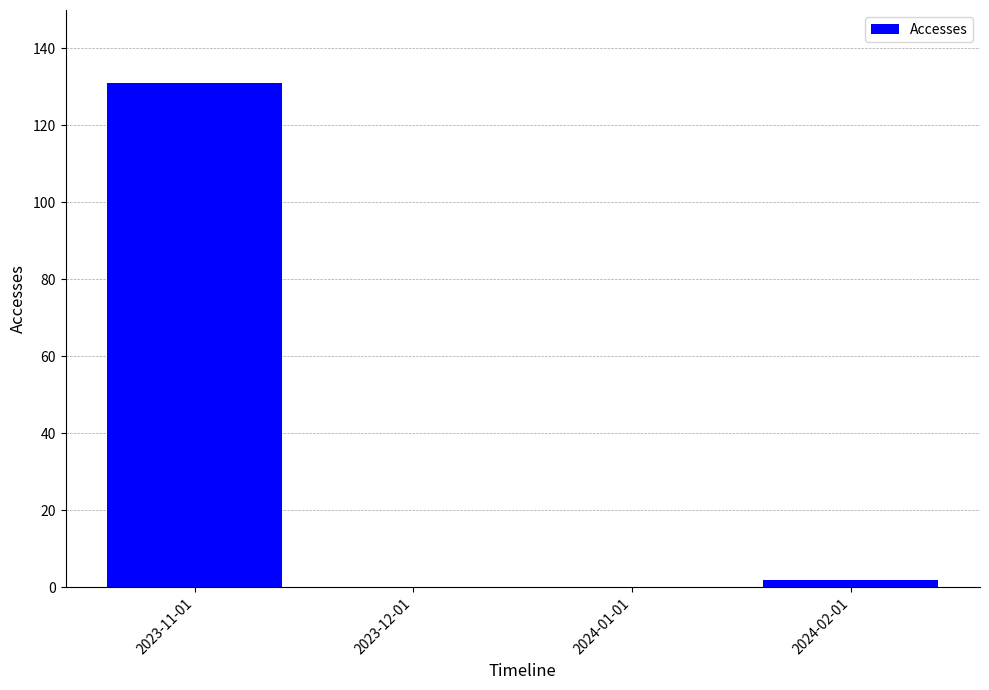

What is the sum of all values?

133